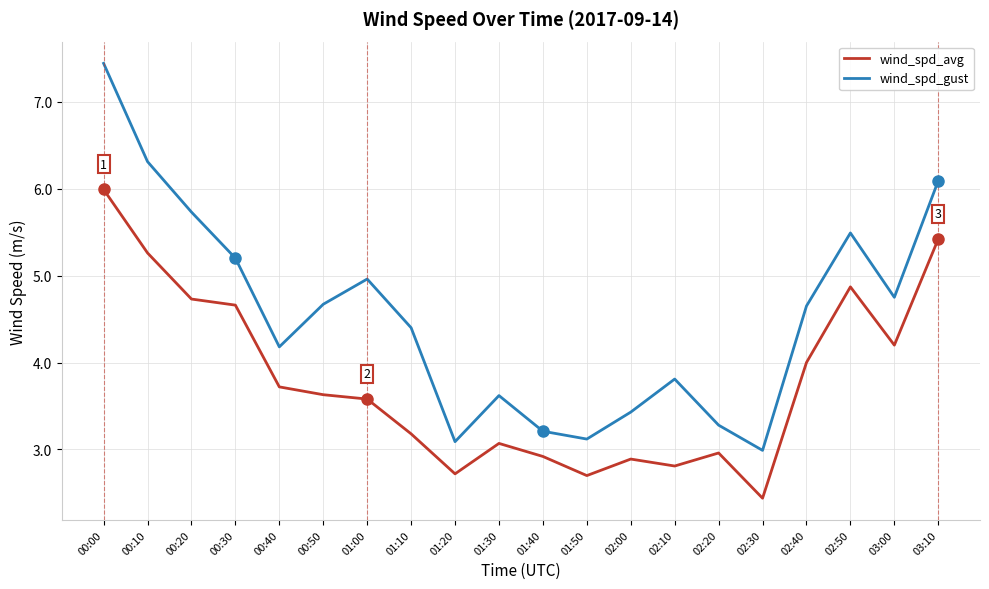

What is the difference between the wind_spd_gust values at 02:00 and 03:00?

1.3